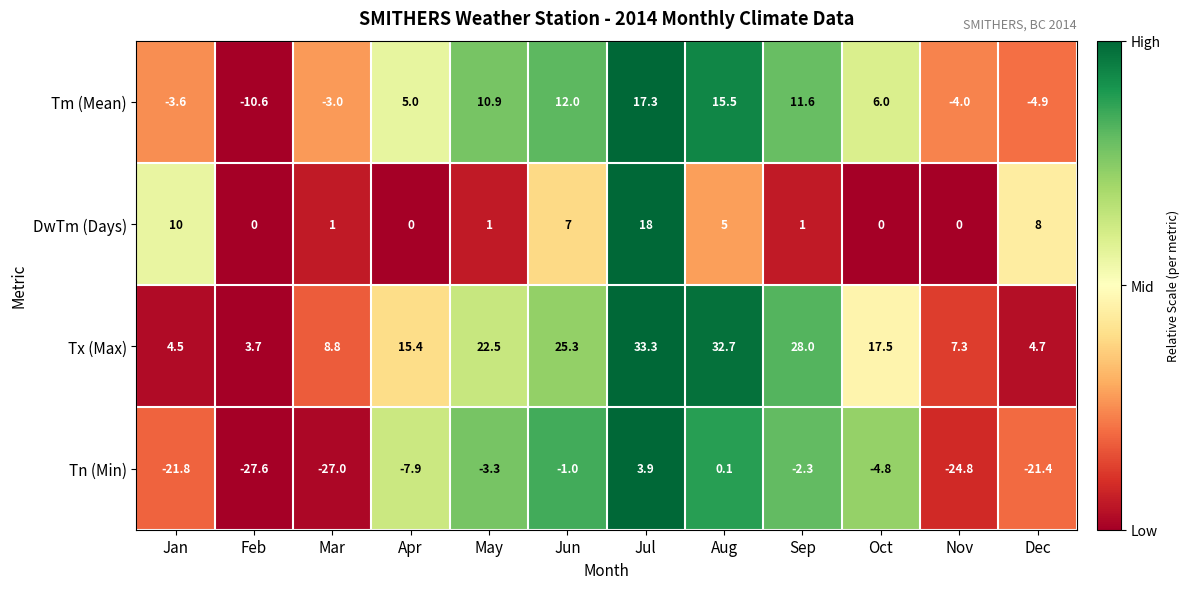

The DwTm (Days) series shows 5.0 at Aug. True or false?

True